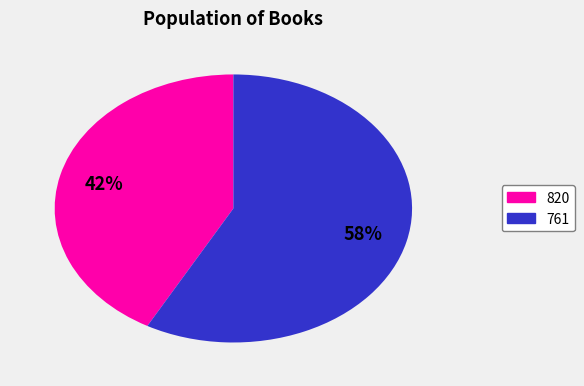

Between 761 and 820, which is larger?

761